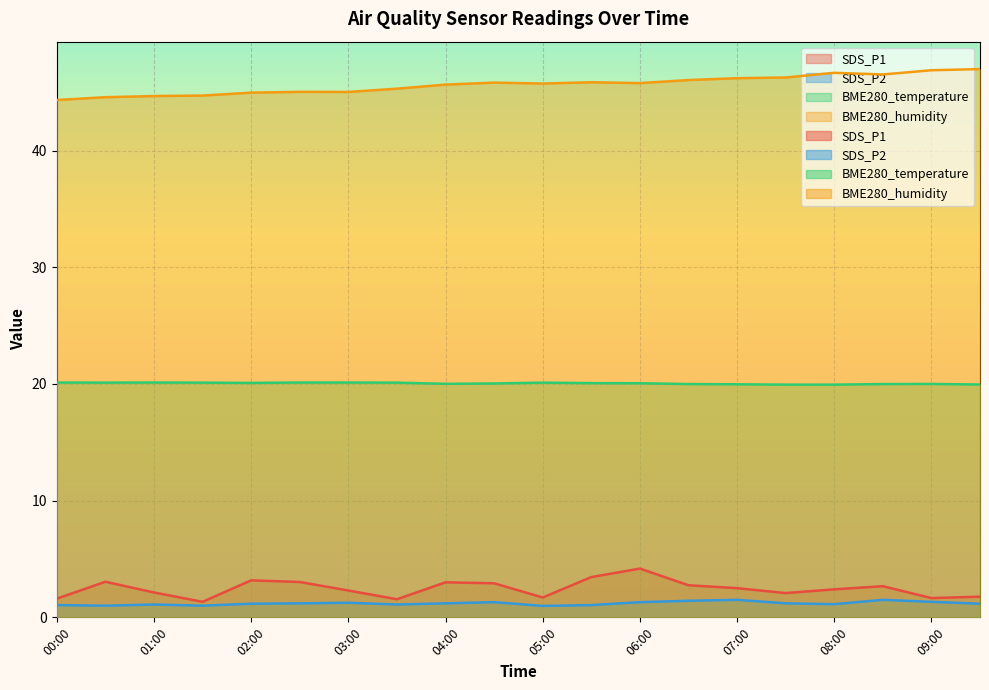

What is the difference between the SDS_P1 values at 00:00 and 01:30?

0.3